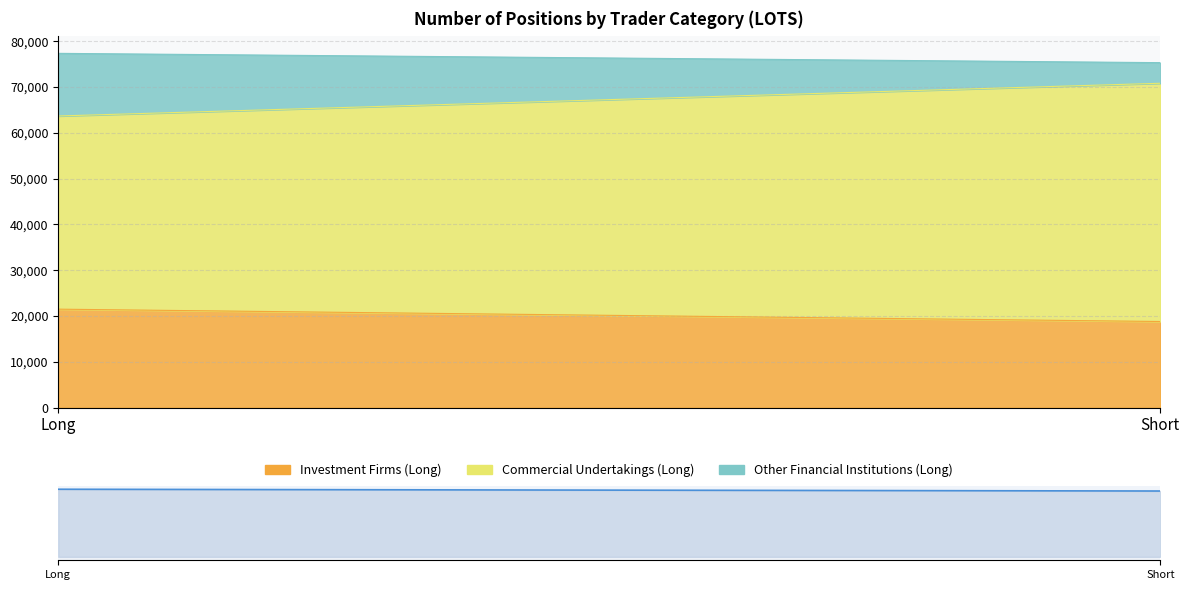

Rank the series by their average value, from lowest to highest.

Other Financial Institutions (Long), Investment Firms (Long), Commercial Undertakings (Long)